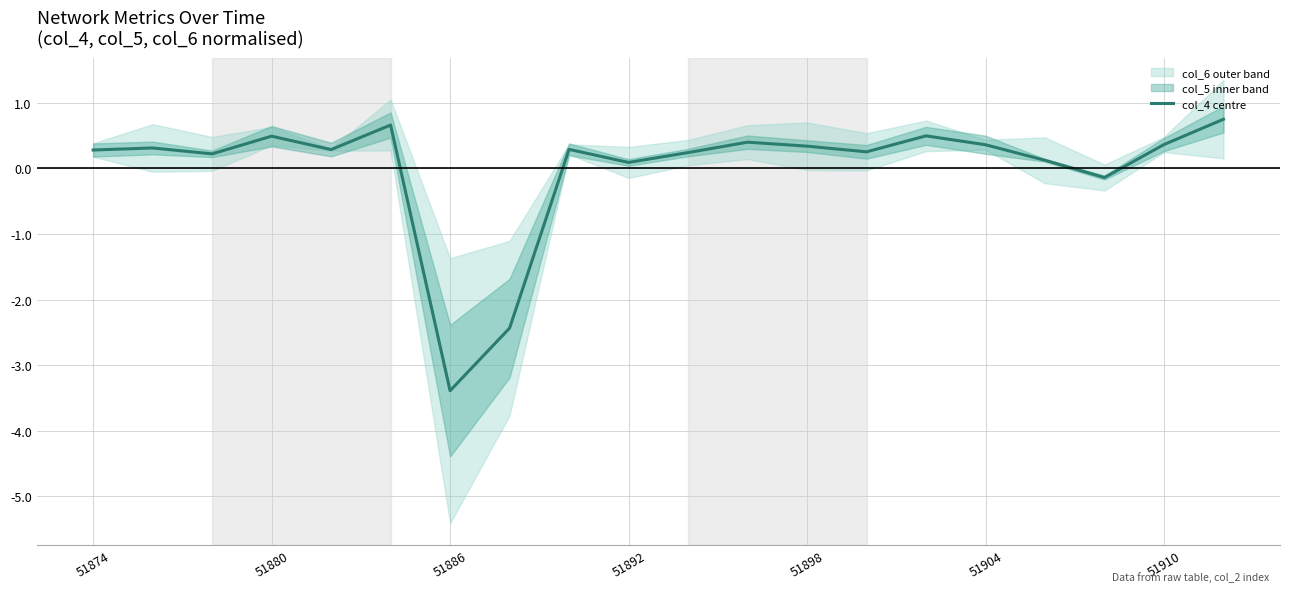

What is the greatest value displayed?

0.7